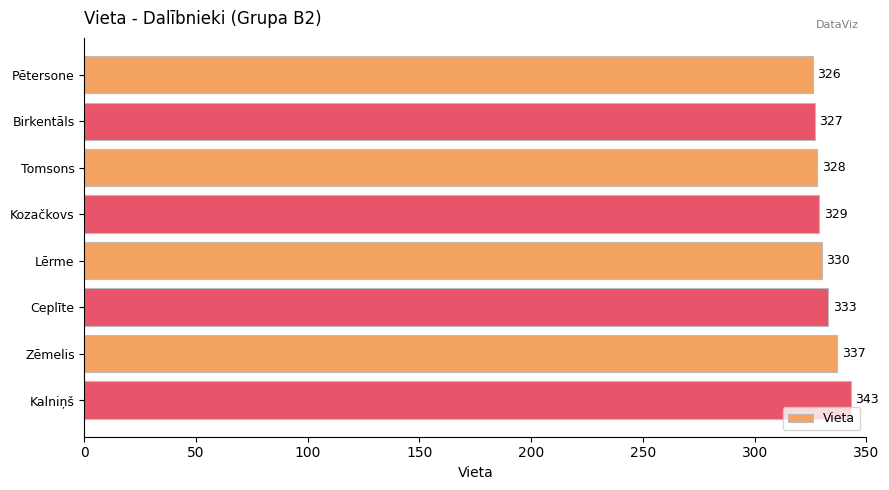

Count the number of categories in the chart.

8